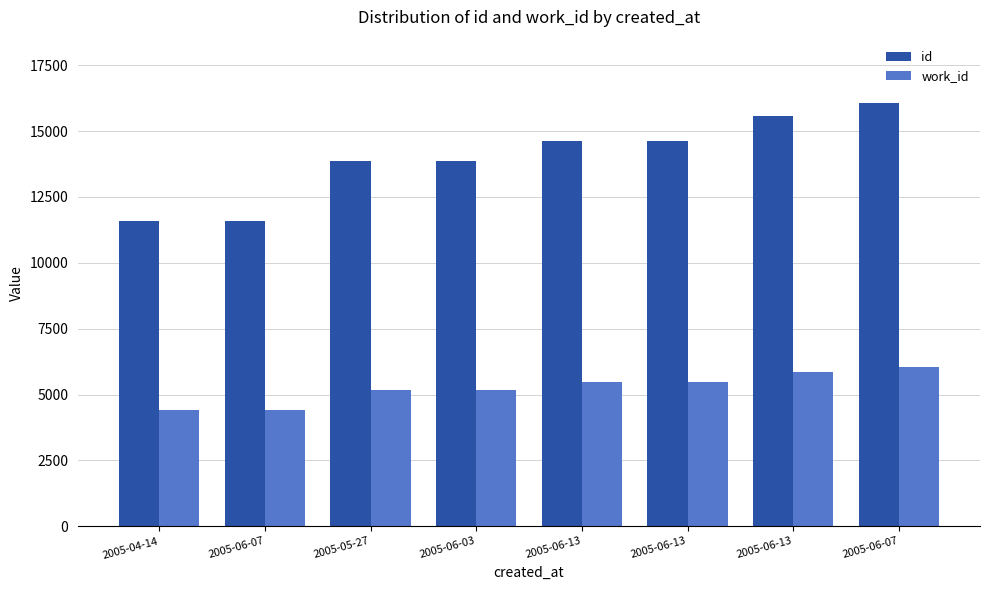

What is the difference between the work_id values at 2005-06-13 and 2005-06-07?

226